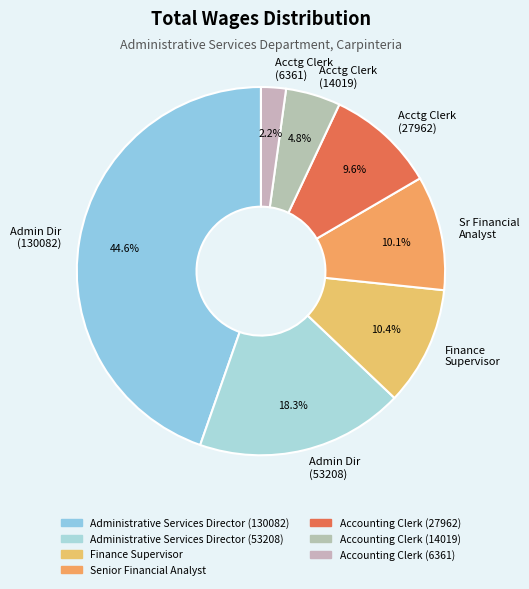

What percentage is NOT represented by Sr Financial Analyst?

89.9%